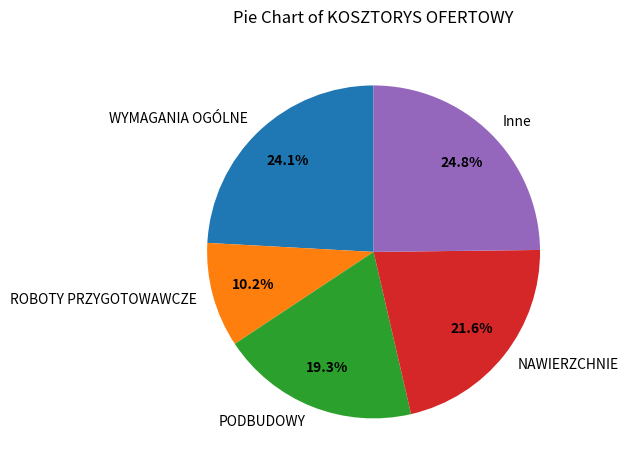

What percentage is the PODBUDOWY slice, to the nearest percent?

19%